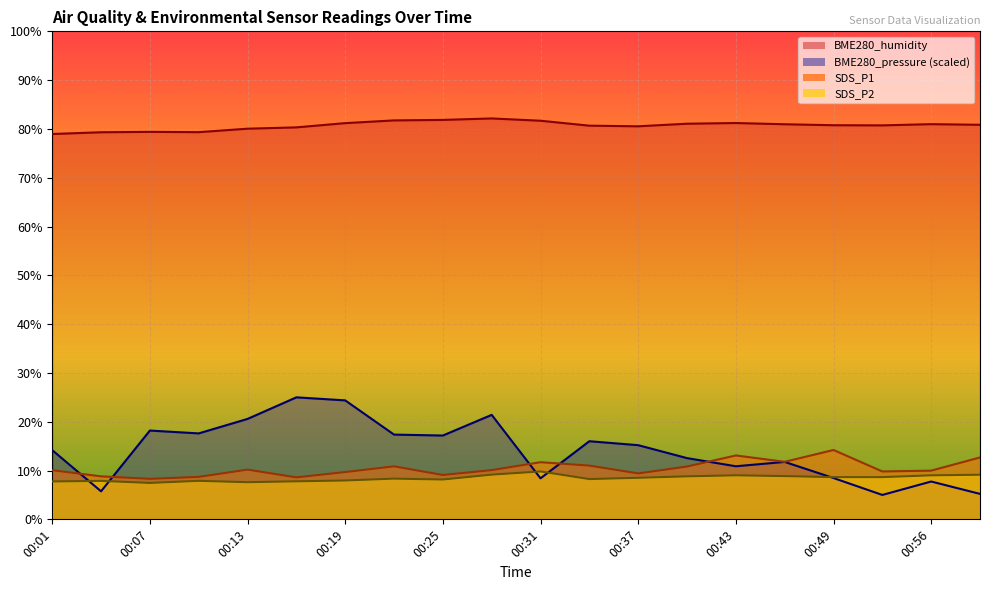

Where do BME280_pressure and SDS_P1 first cross each other?

00:01 and 00:04